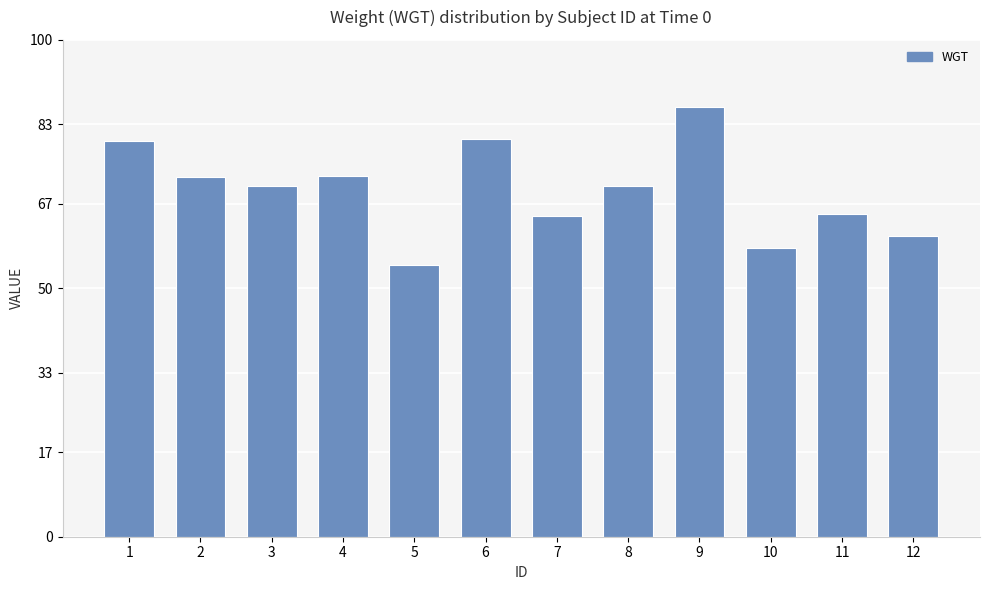

What is the smallest value displayed?

54.6